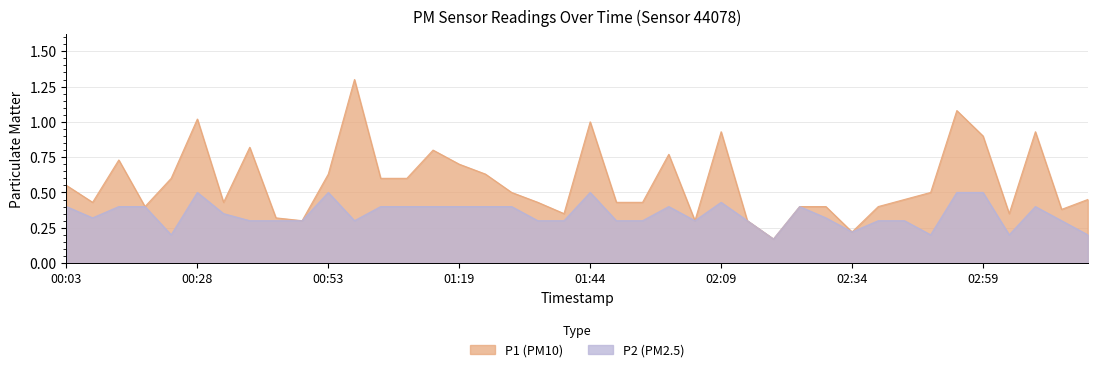

In P1, how many points are higher than both neighbors (excluding endpoints)?

10